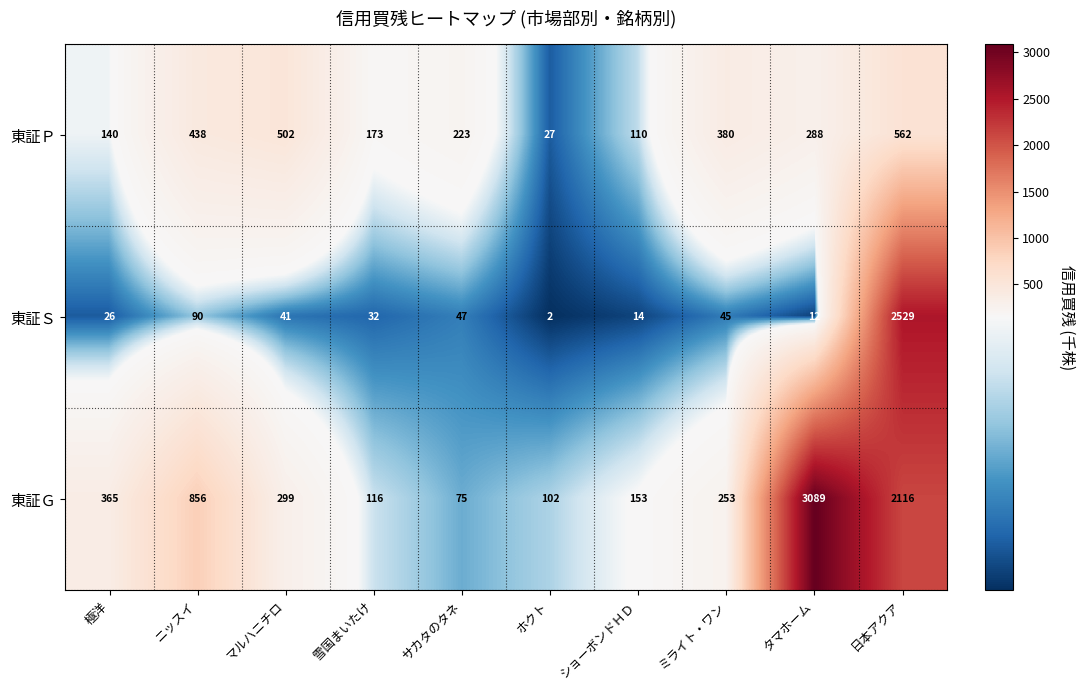

List the series in order of their peak value, highest first.

東証Ｇ, 東証Ｓ, 東証Ｐ